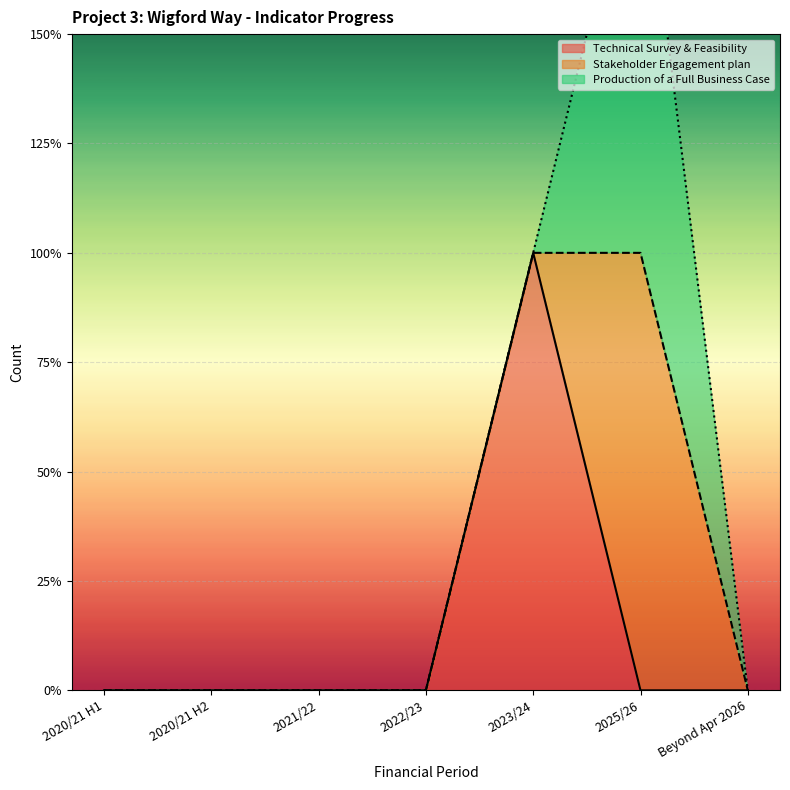

The value of Stakeholder Engagement plan at 2020/21 H2 is 1. True or false?

False